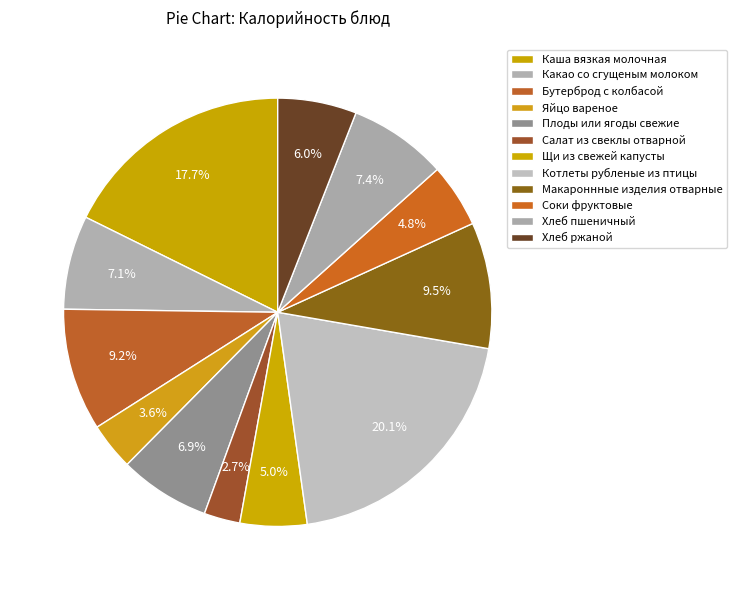

Is there a majority slice in this chart?

No